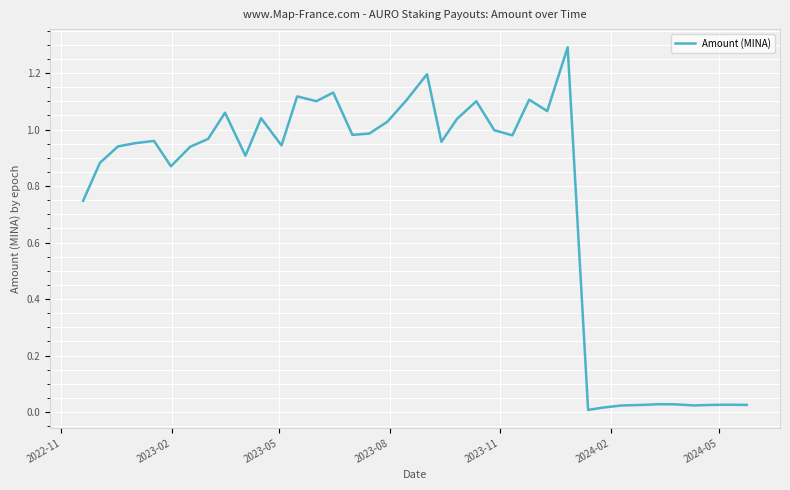

What is the maximum value shown in the chart?

1.3